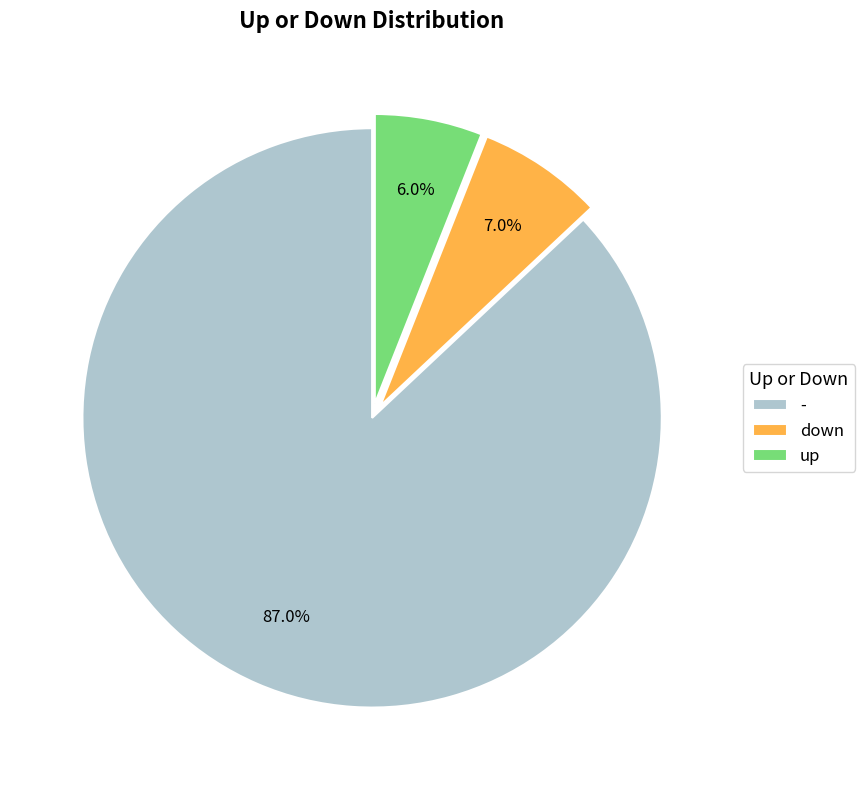

Does up account for over 50% of the chart?

No